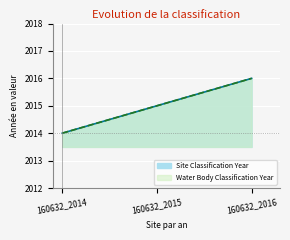

Rank the categories by Water Body Classification Year value from lowest to highest.

160632_2014, 160632_2015, 160632_2016